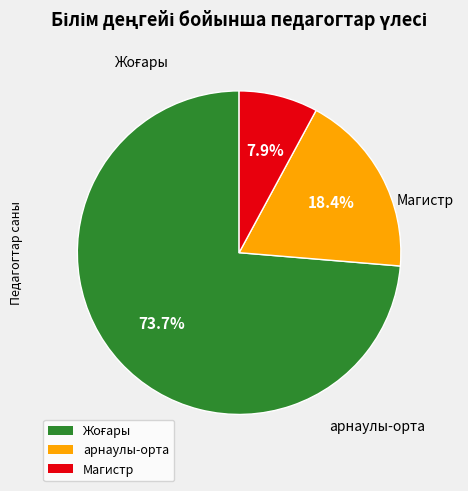

Is there any slice that represents more than half of the pie?

Yes